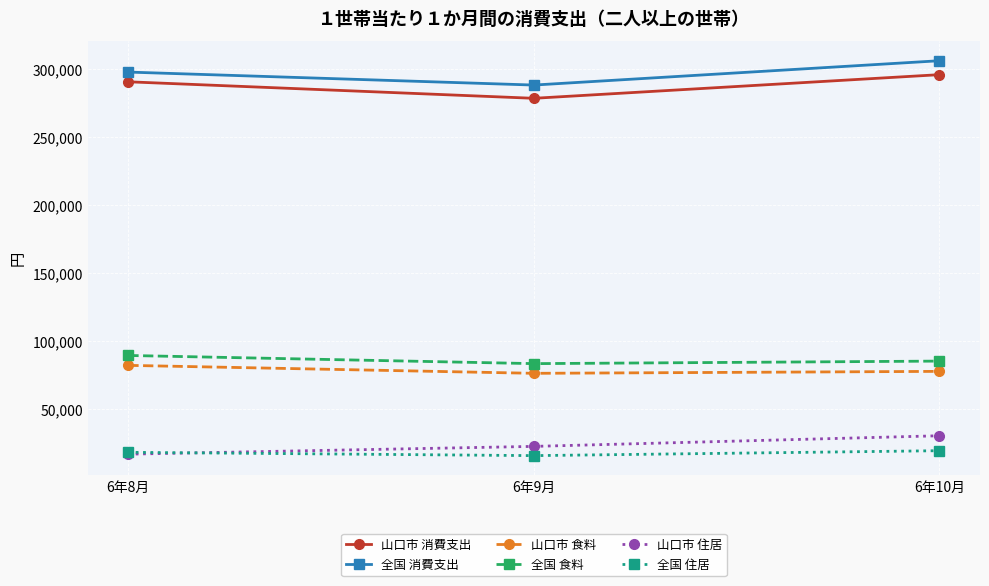

What is the spread (max minus min) of values at 6年8月?

280344